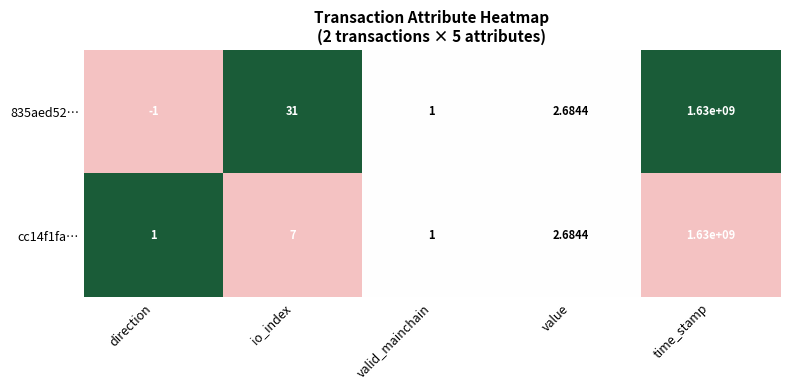

Where does the cc14f1fa… series first go above 2?

io_index